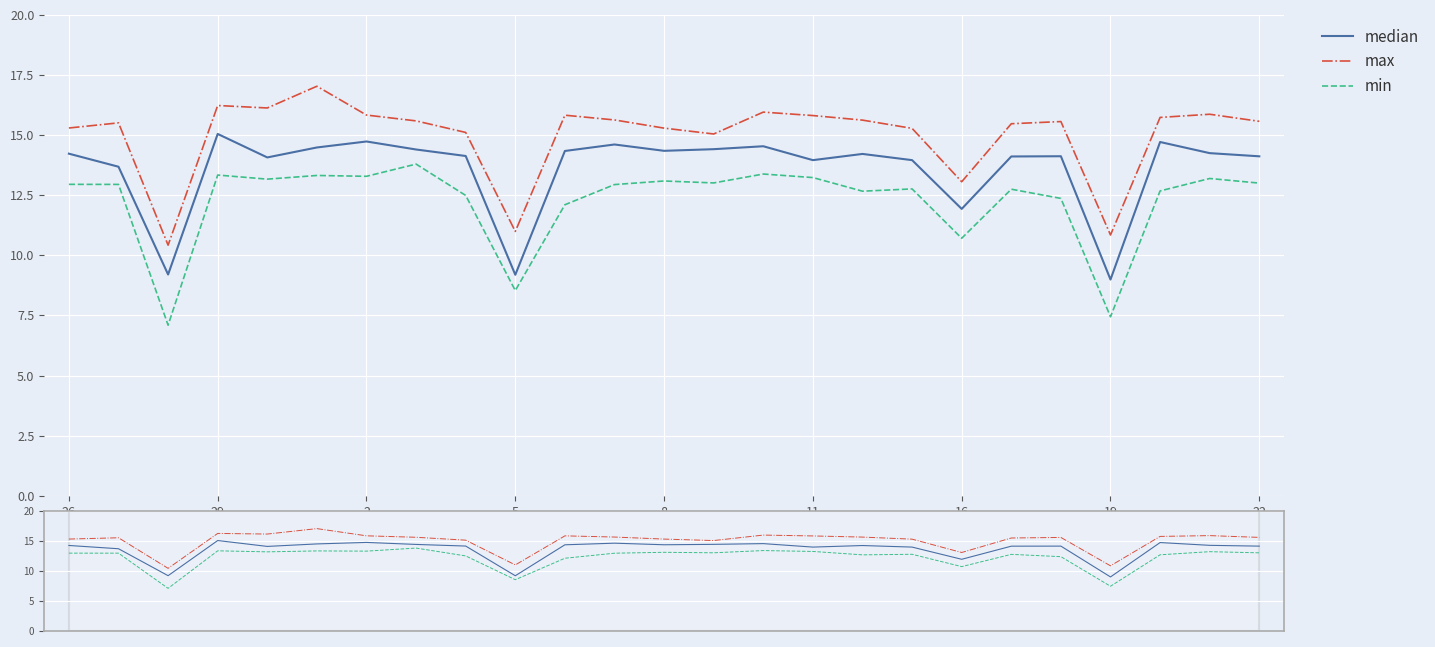

What is the sum of the max values at 11 and 22?

31.4